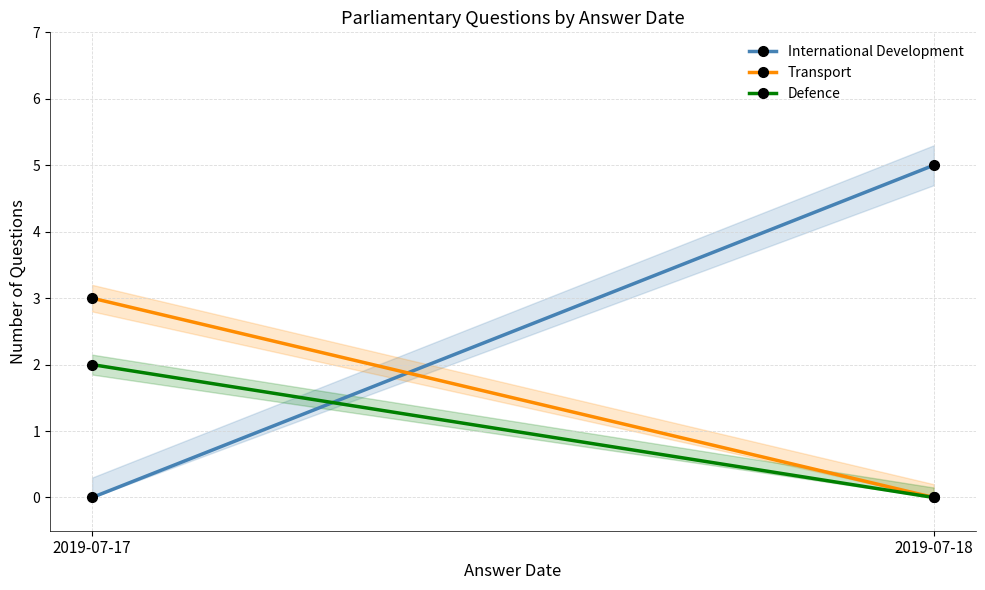

Which has a higher value, 2019-07-17 or 2019-07-18?

2019-07-18